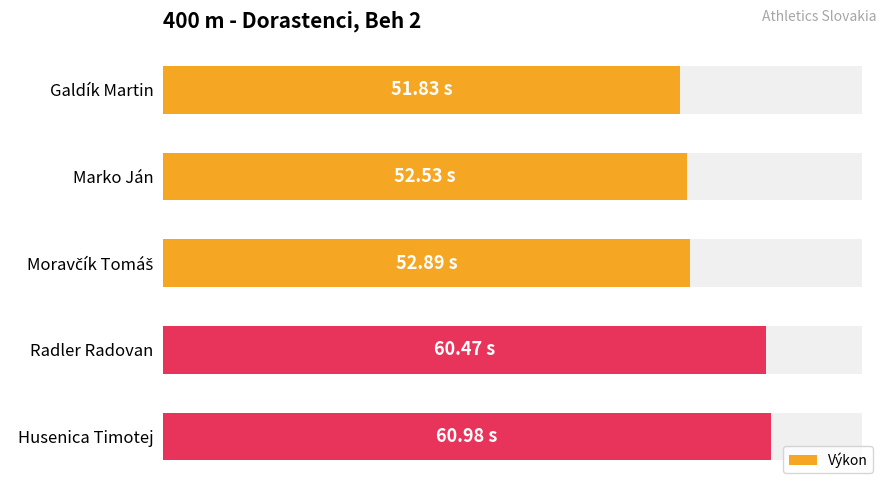

Reading left to right, list all the values displayed in this chart.

51.8	52.5	52.9	60.5	61.0